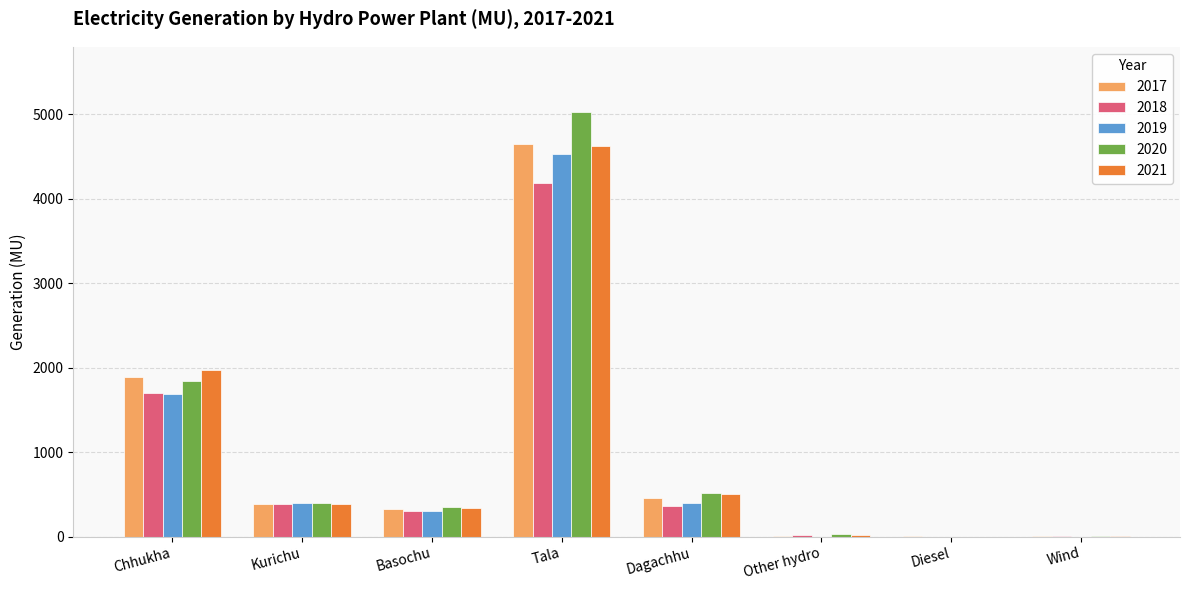

The value of 2019 at Other hydro is 0.0. True or false?

True